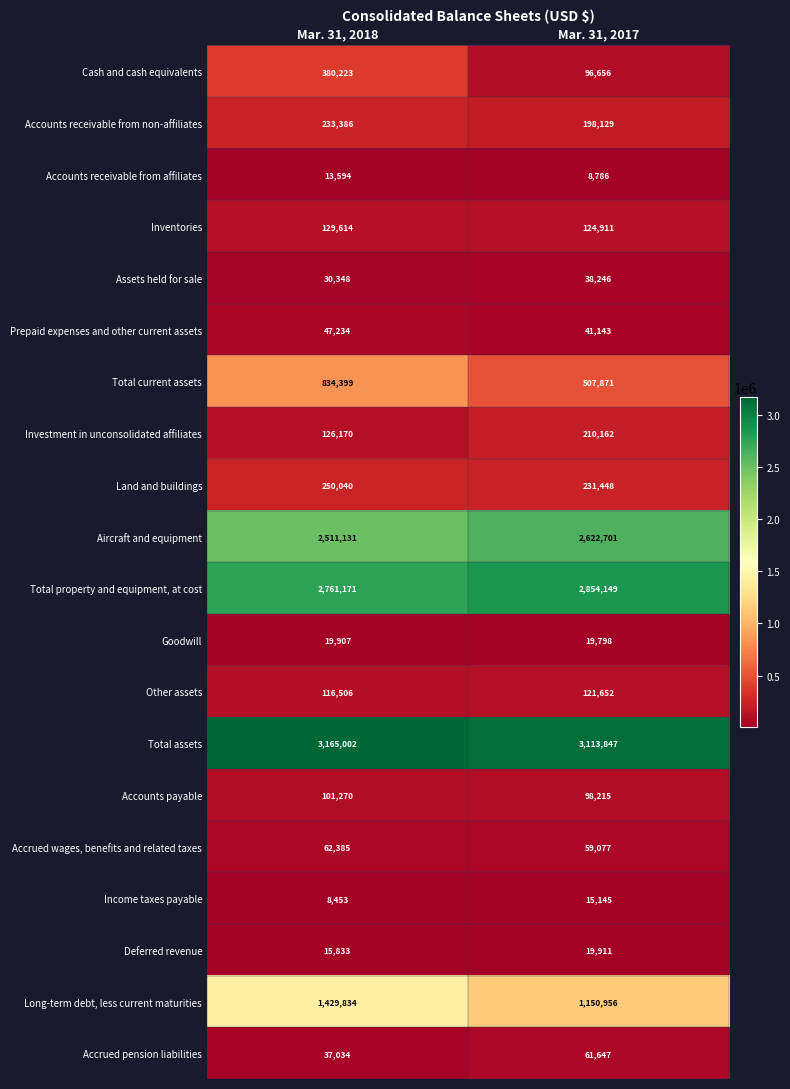

Which series changed the most between Mar. 31, 2018 and Mar. 31, 2017?

Total current assets